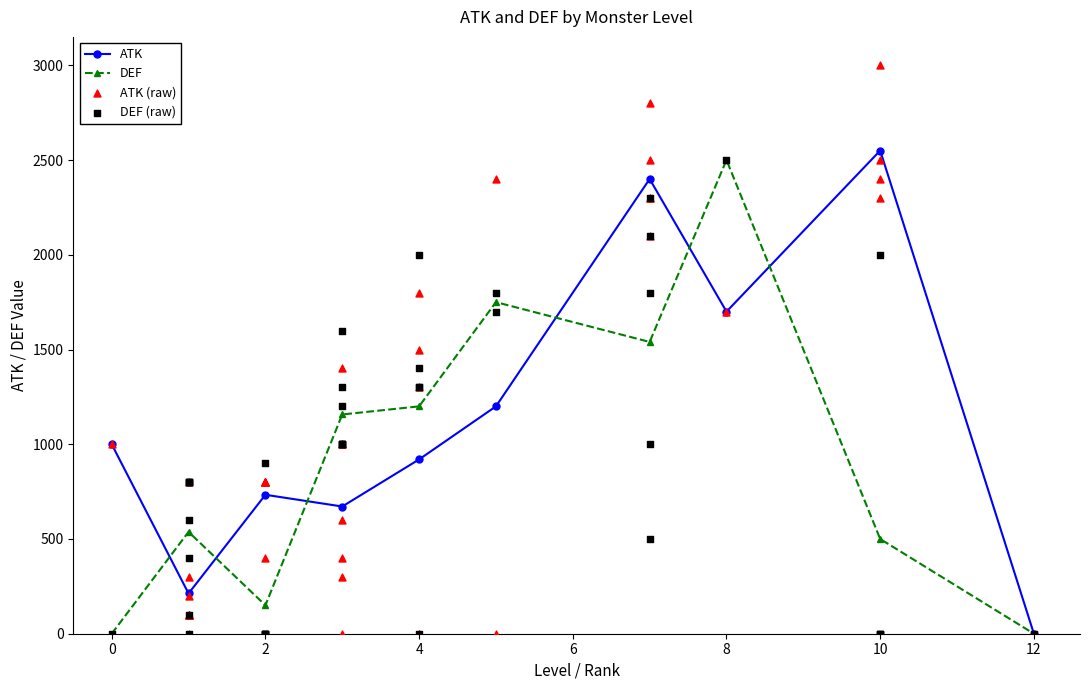

Which series reaches the minimum Y coordinate?

ATK